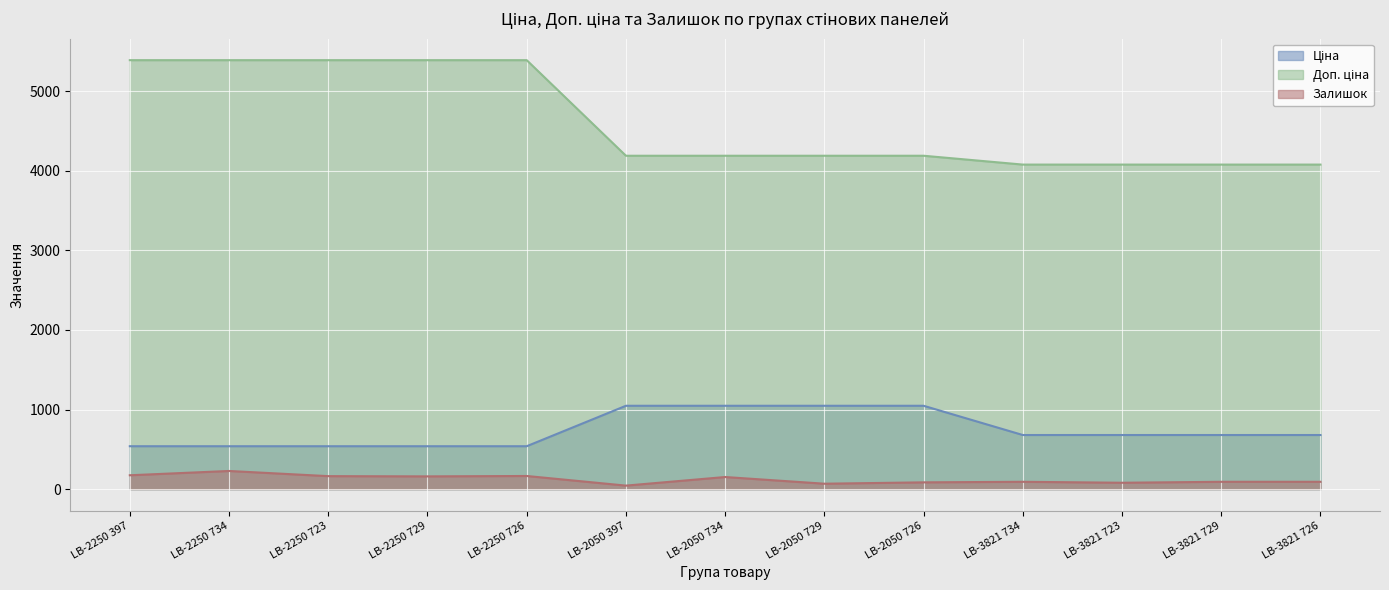

Between LB-2050 397 and LB-3821 723, which is larger?

LB-2050 397